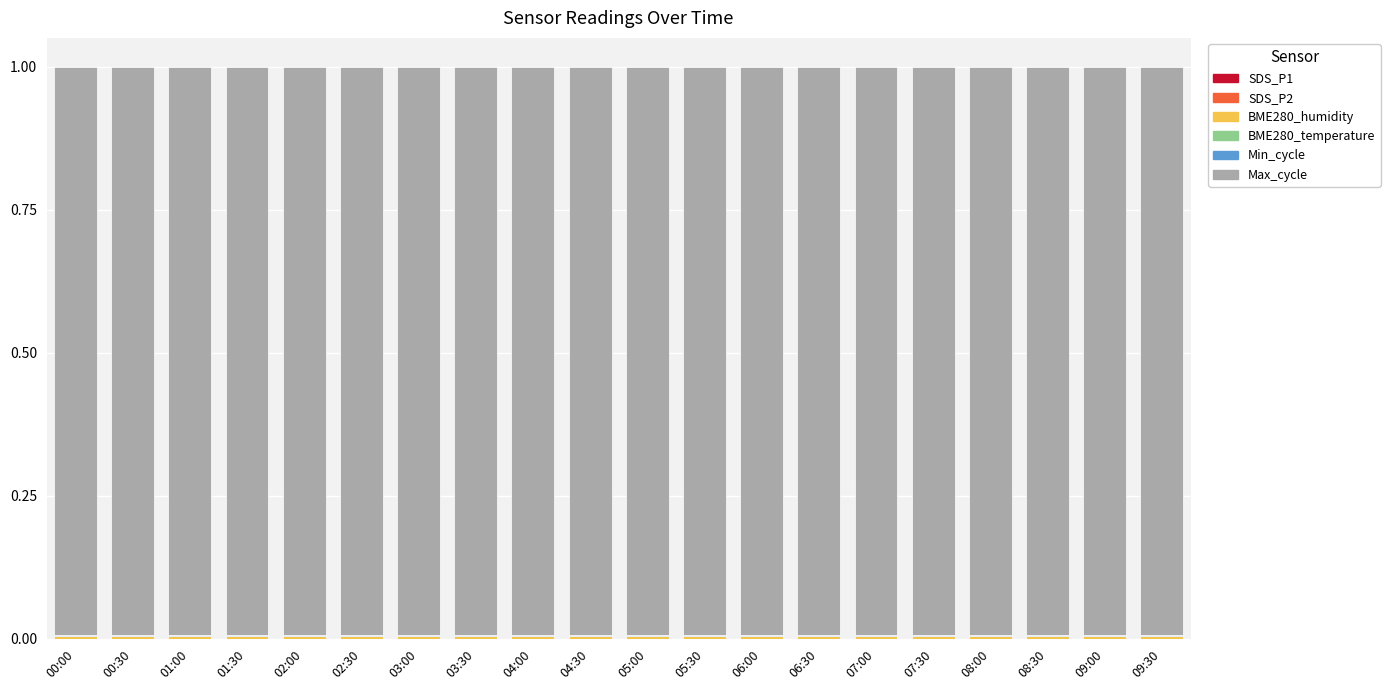

Count the number of data series in this chart.

6